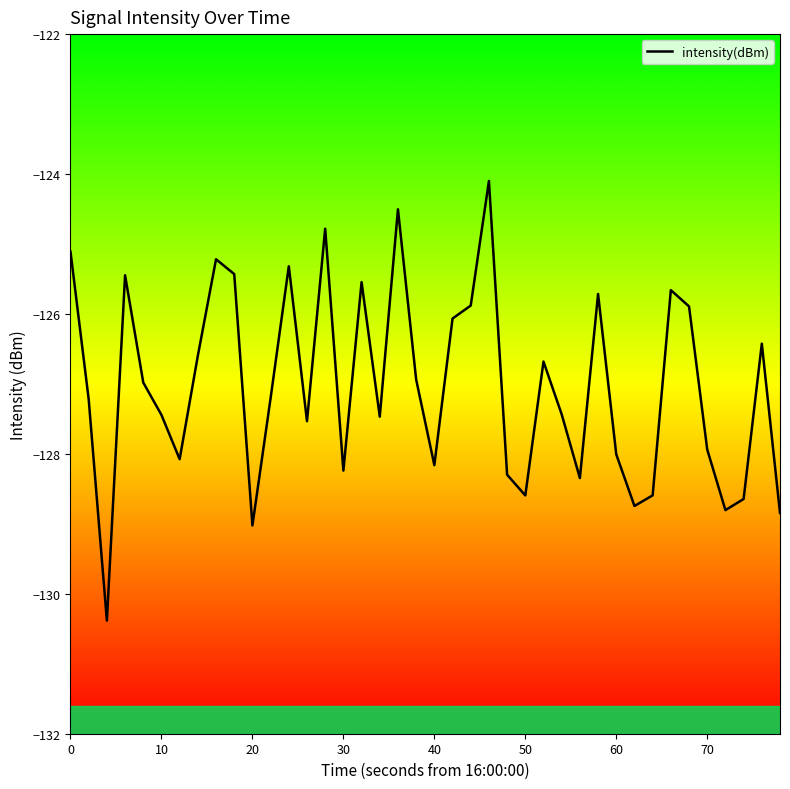

What is the minimum value shown in the chart?

-130.4